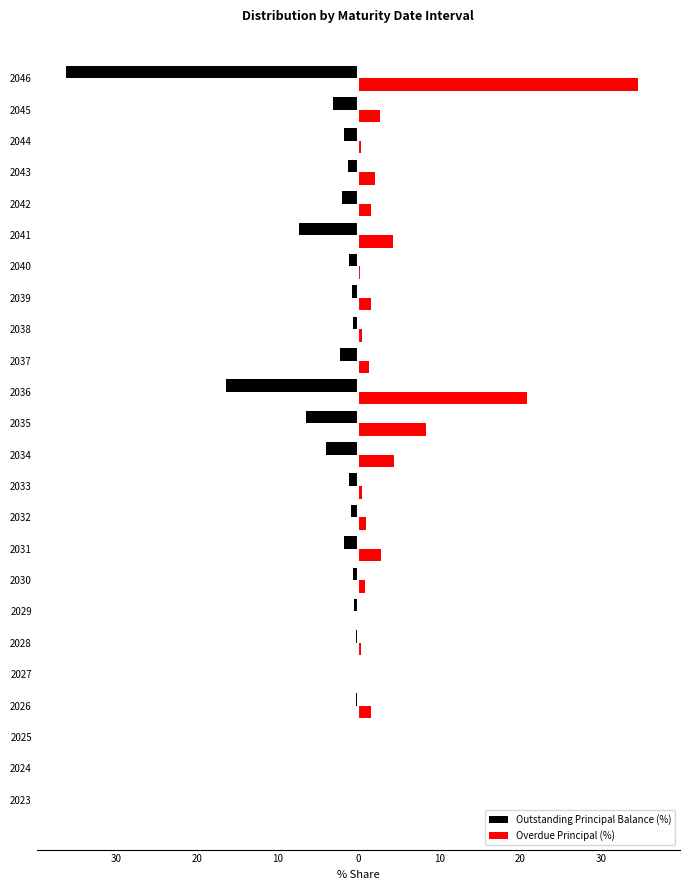

What are all the series names shown in the legend?

Outstanding Principal Balance (%), Overdue Principal (%)